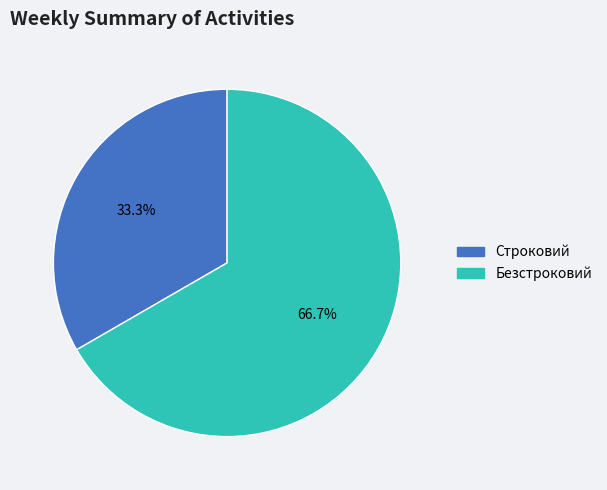

Rank the categories by value from highest to lowest.

Безстроковий, Строковий